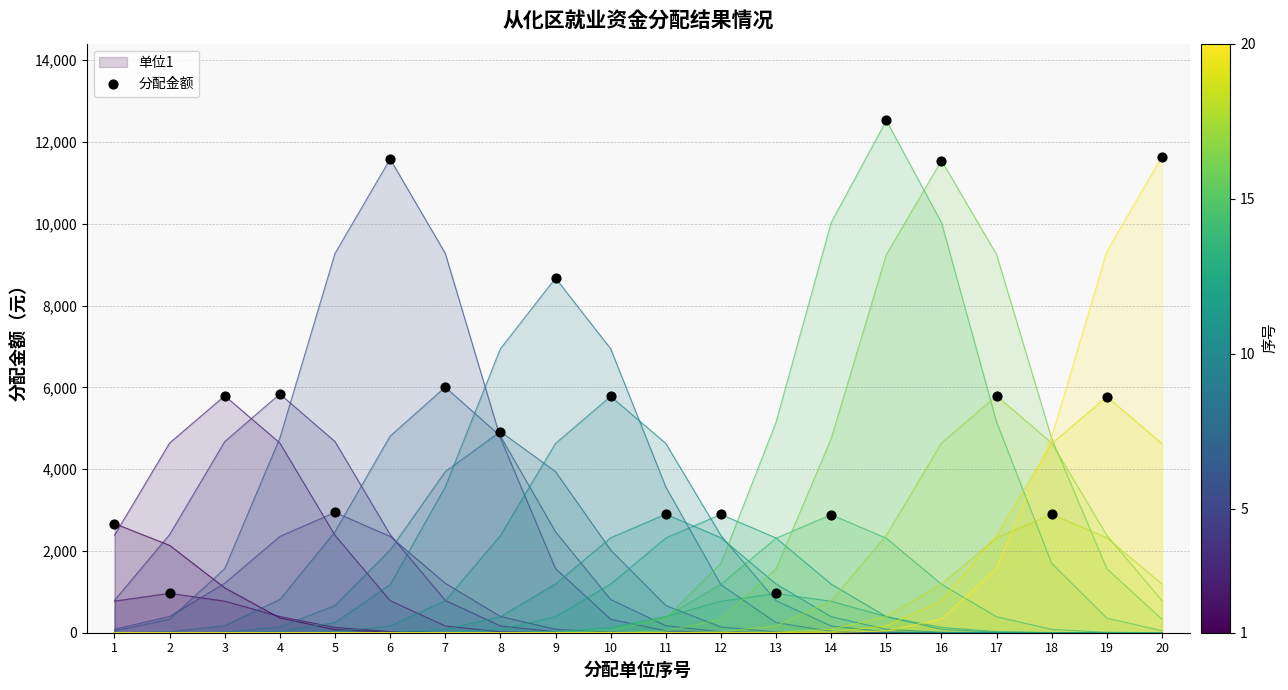

Which has a higher value, 20 or 6?

20